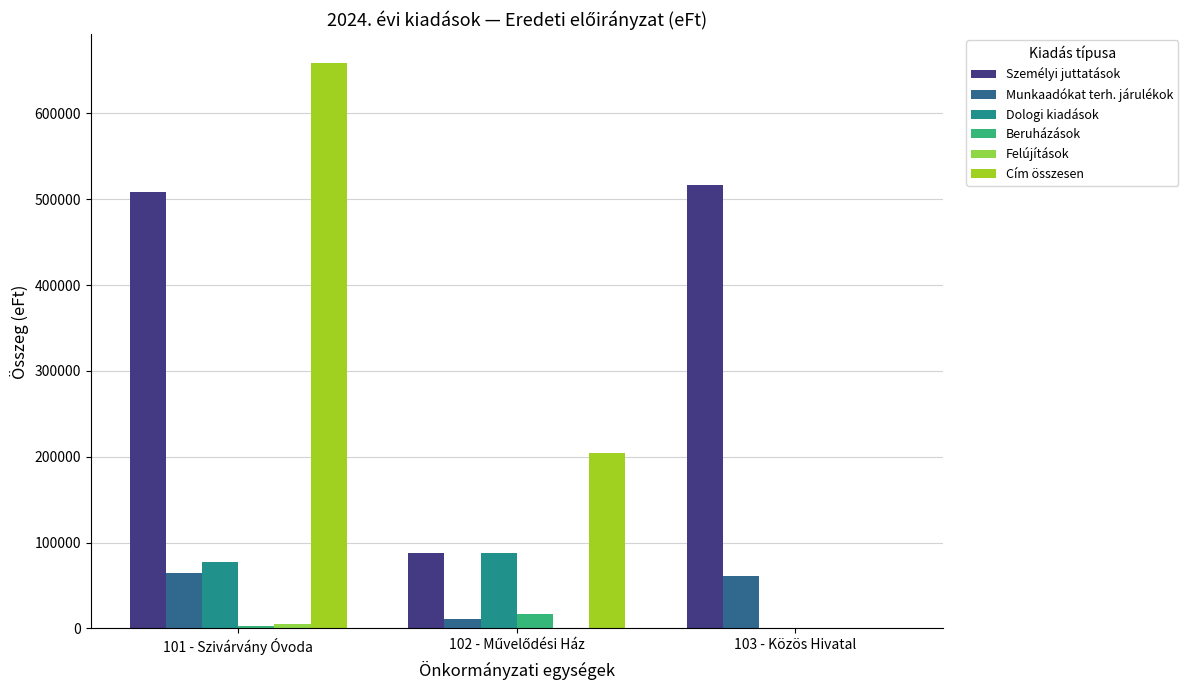

Which series has the widest spread of values?

Cím összesen